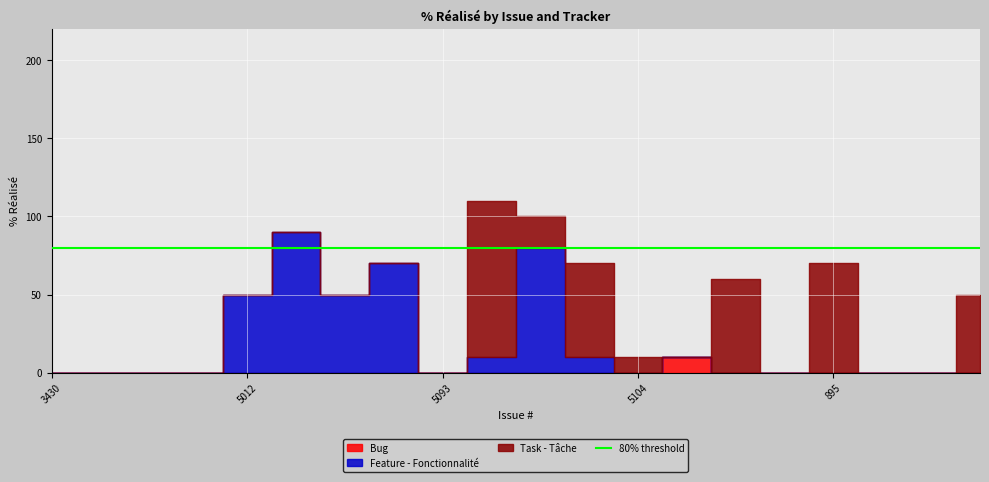

Which category has the highest value across all series?

5106